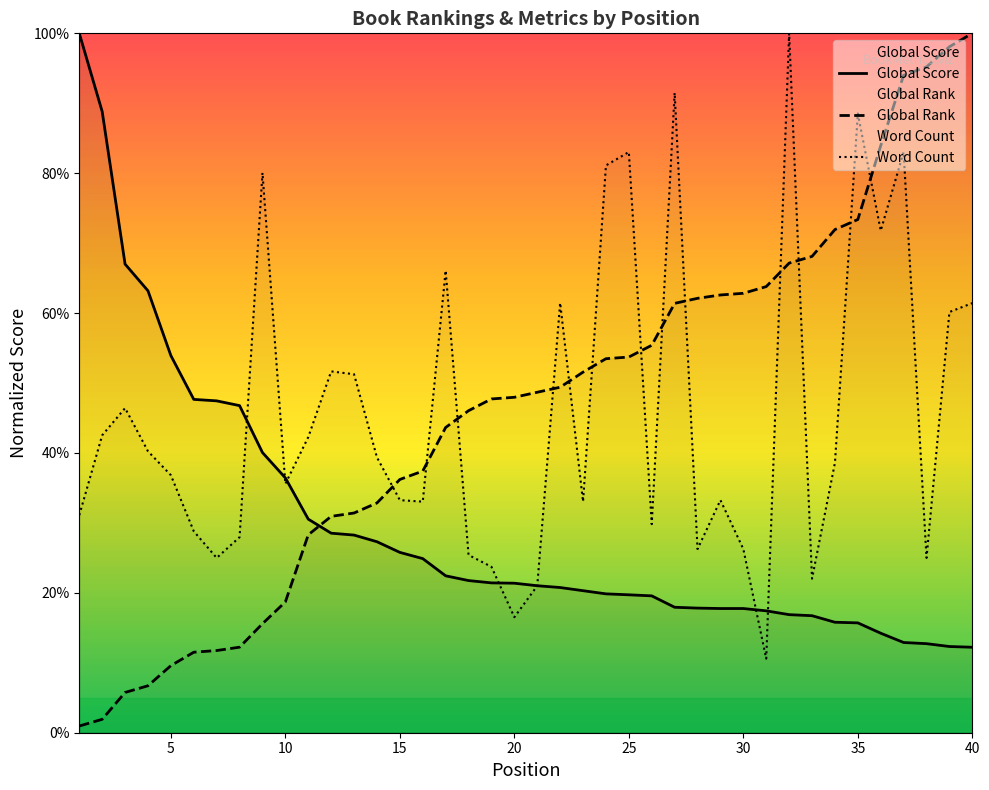

Where is Word Count nearest to the value 0?

31